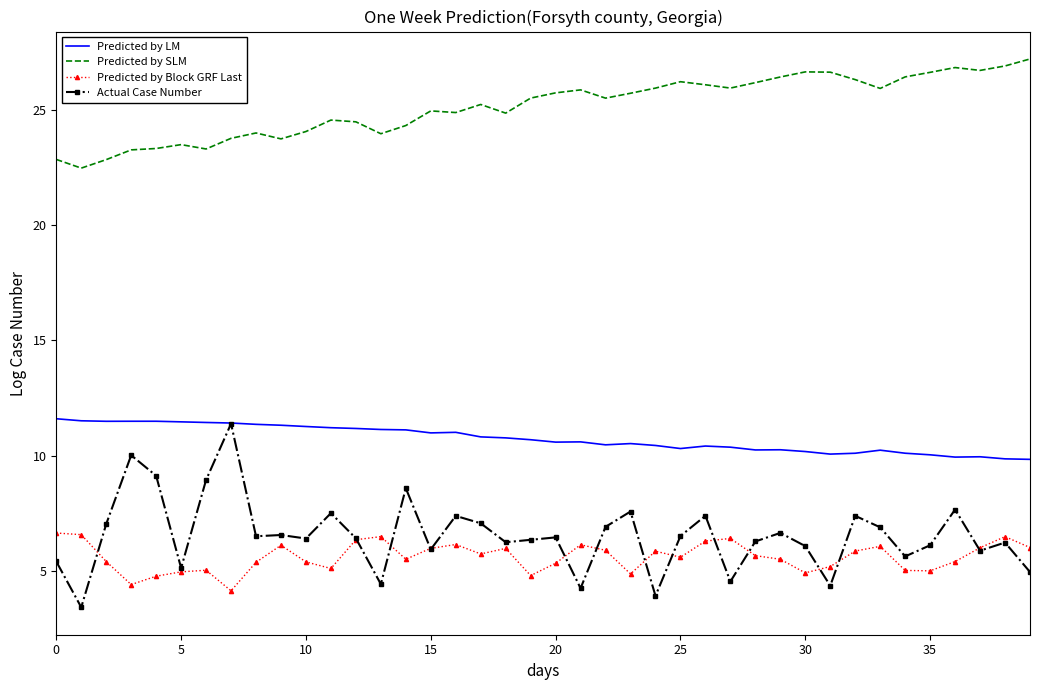

Which series has the largest total across all categories?

Predicted by SLM